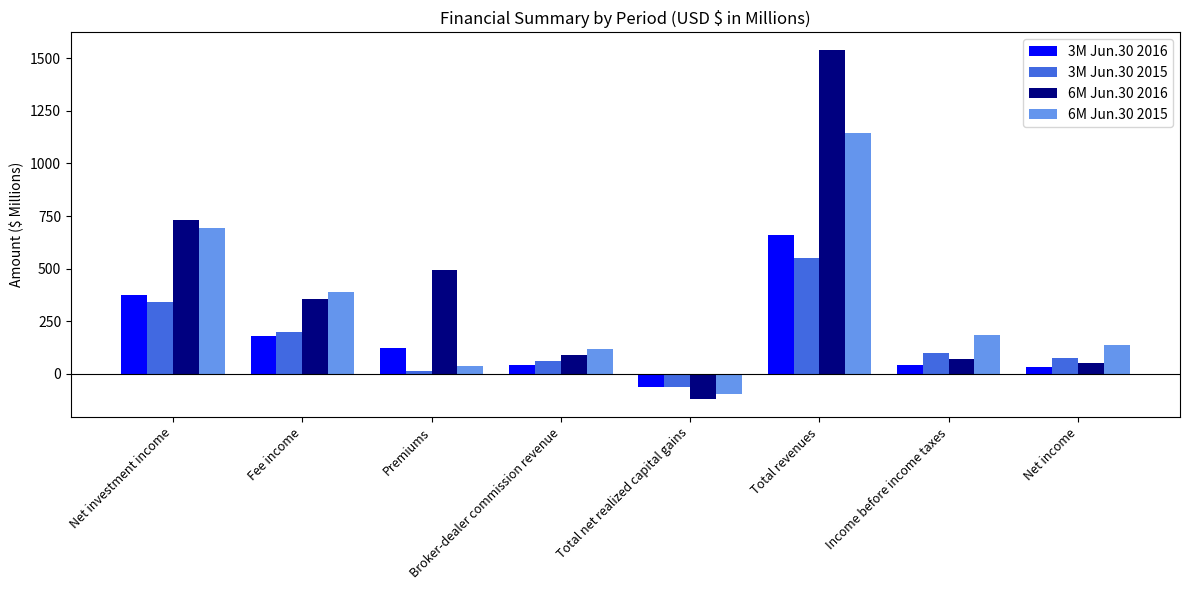

What is the difference between the highest and lowest values at Net investment income?

389.0